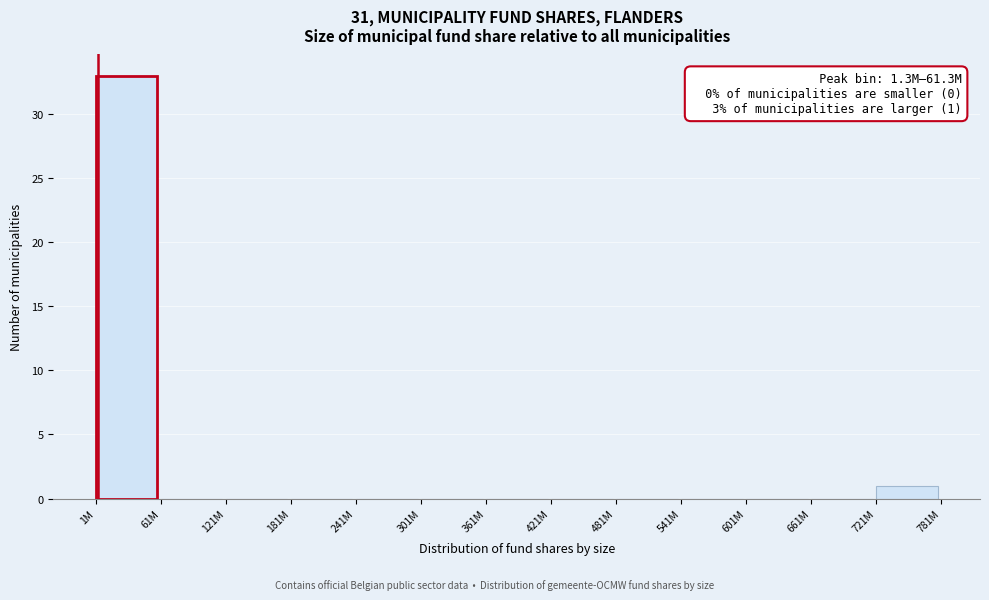

Reading right to left, what are all the values shown in this chart?

721M=1	661M=0	601M=0	541M=0	481M=0	421M=0	361M=0	301M=0	241M=0	181M=0	121M=0	61M=0	1M=33